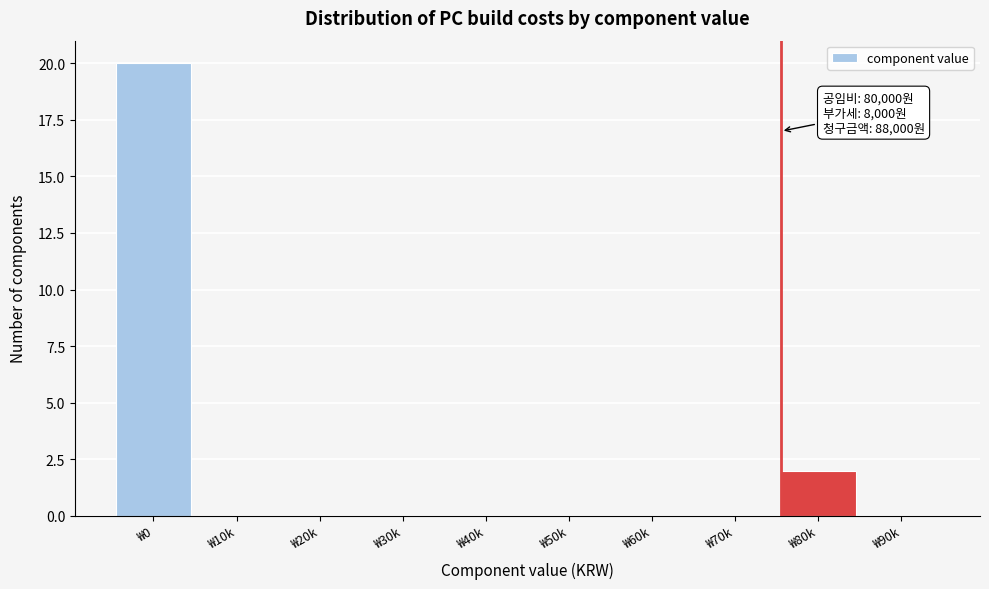

Reading left to right, what are all the values shown in this chart?

₩0=20	₩10k=0	₩20k=0	₩30k=0	₩40k=0	₩50k=0	₩60k=0	₩70k=0	₩80k=2	₩90k=0